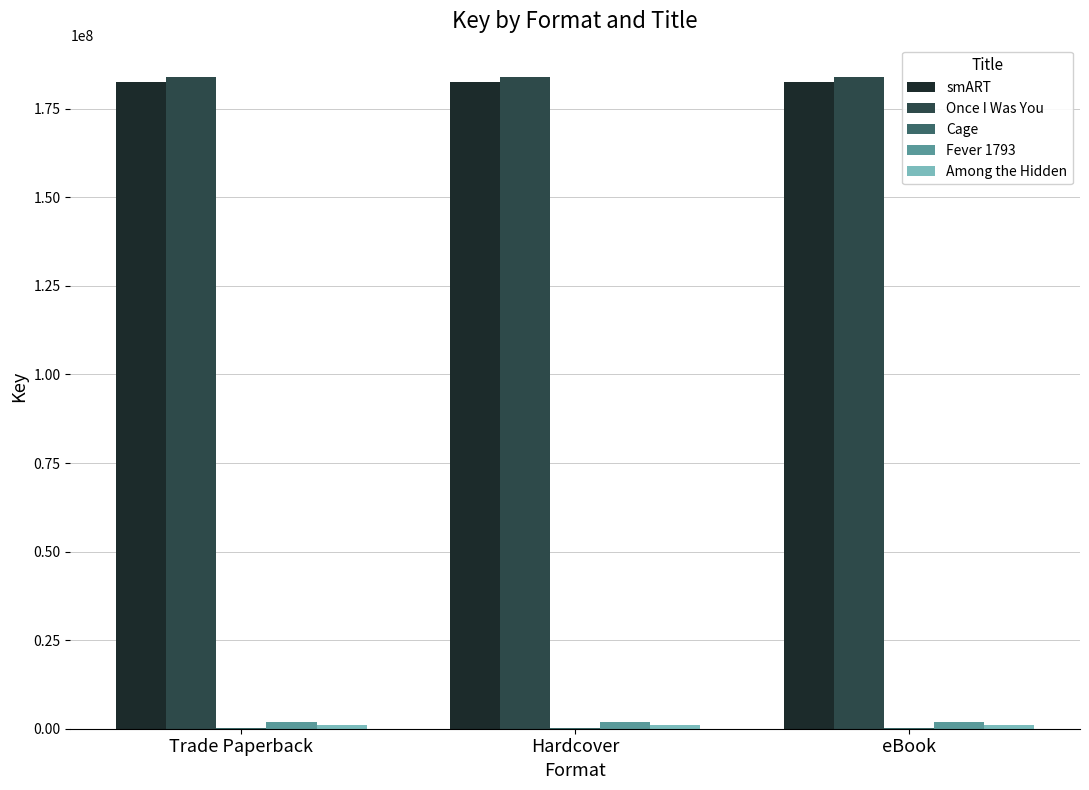

What is the maximum value shown in the chart?

183890232